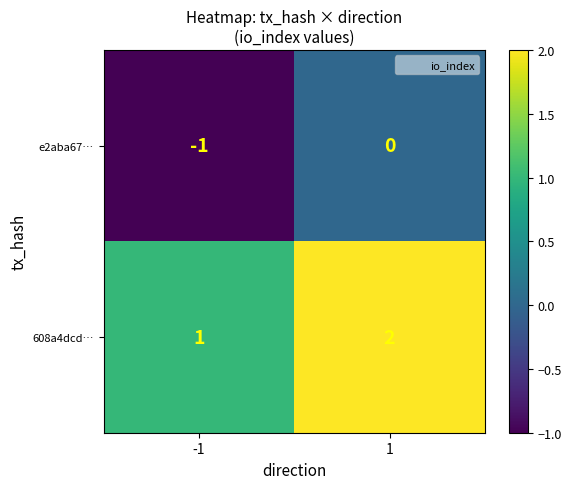

Reading left to right, extract all data points from this chart.

e2aba67…: -1	0
608a4dcd…: 1	2